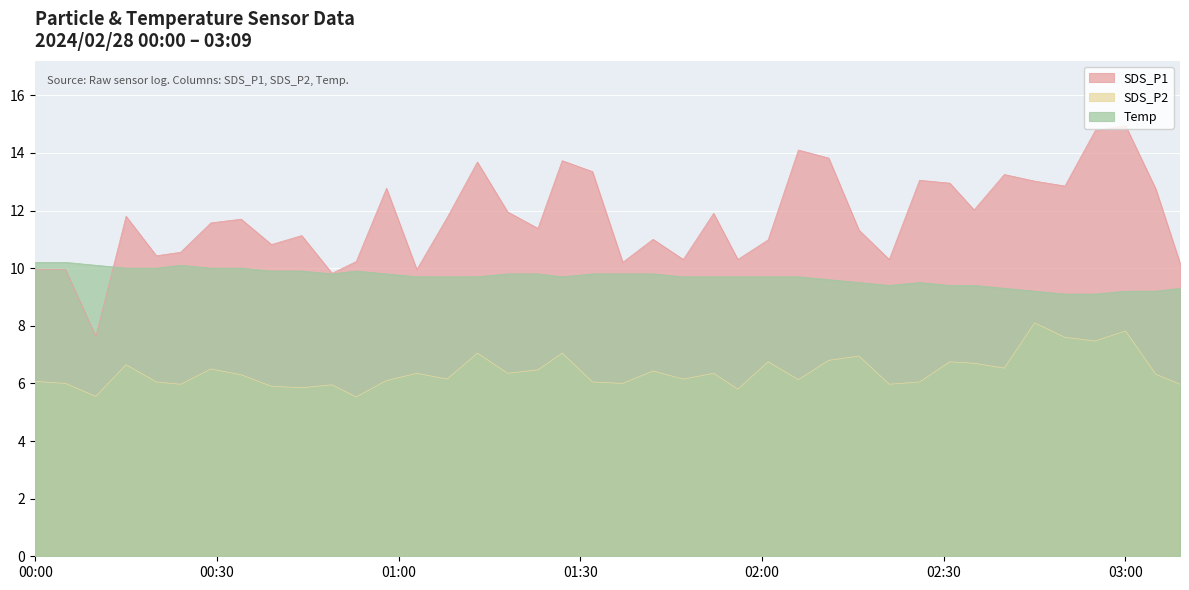

List the series in order of their peak value, highest first.

SDS_P1, Temp, SDS_P2